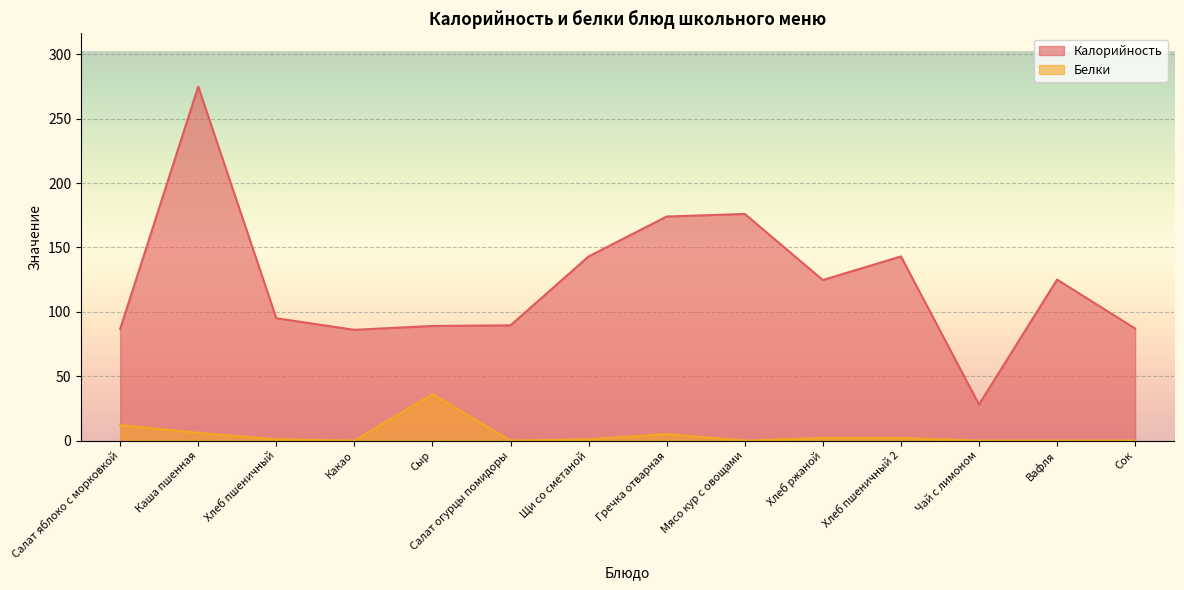

How many series are shown in this chart?

2